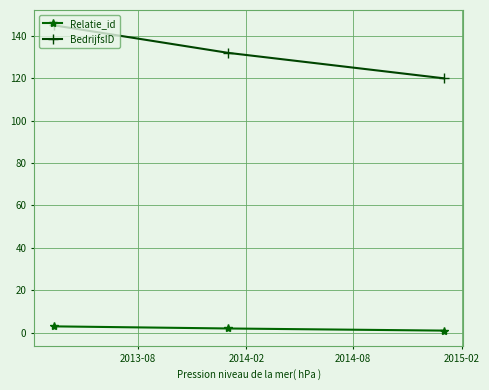

Which series has the largest total across all categories?

BedrijfsID